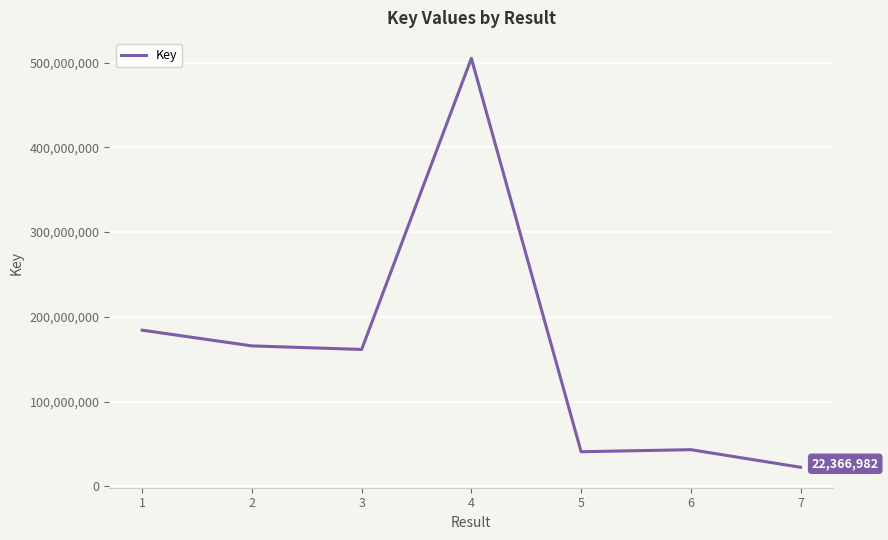

What is the difference between the values at 1 and 3?

22758197